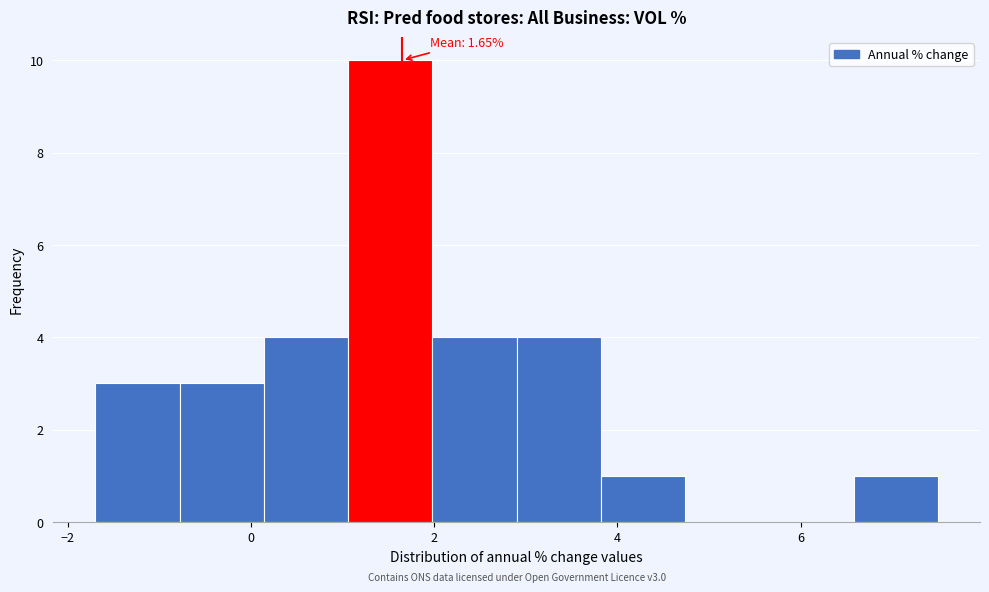

Over which range of the x-axis is the bar tallest?

1.06 to 1.98